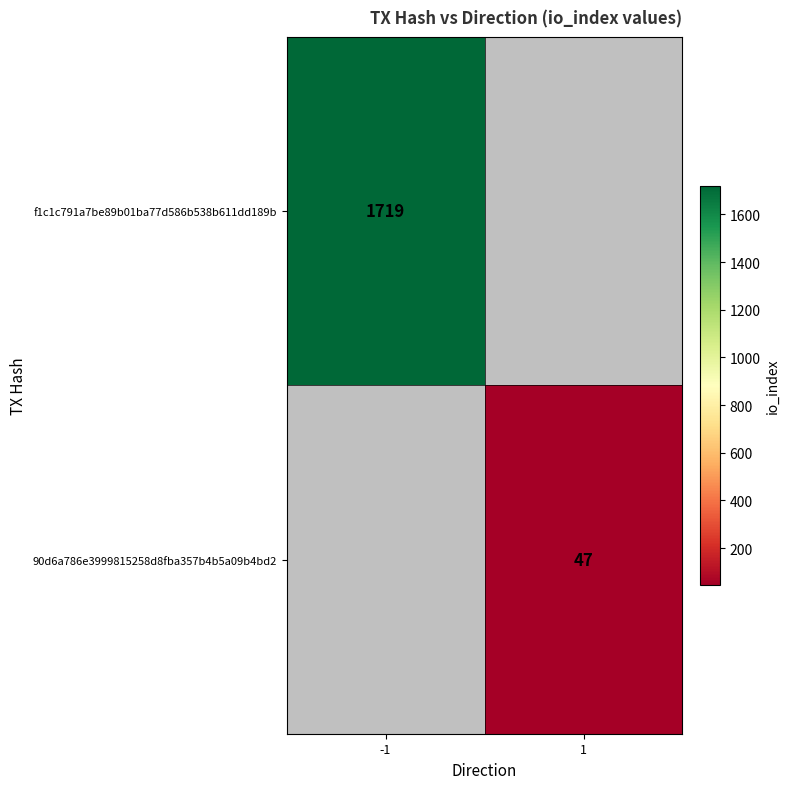

The f1c1c791a7be89b01ba77d586b538b611dd189b series shows 988 at -1. True or false?

False